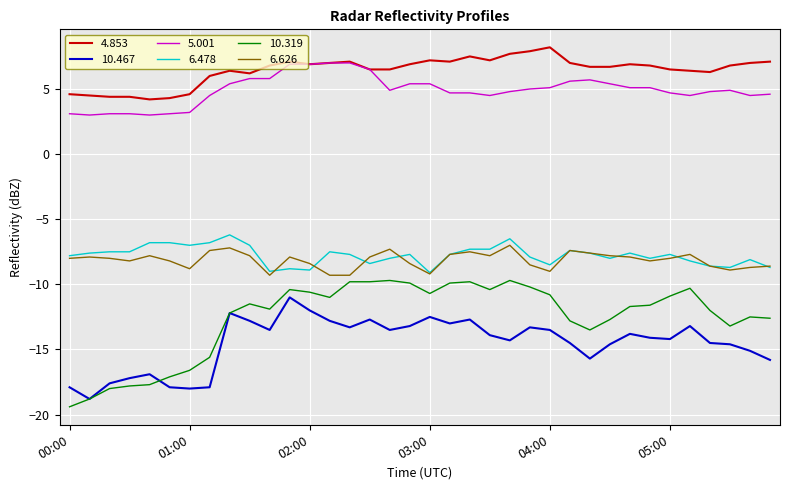

Which series has the largest total across all categories?

4.853